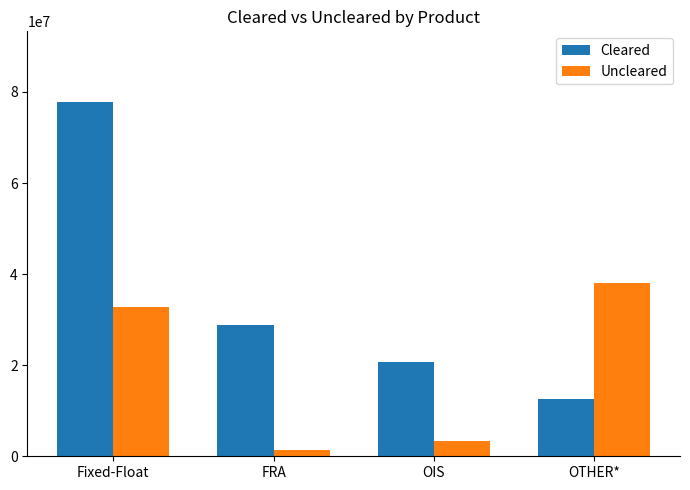

What are all the series names shown in the legend?

Cleared, Uncleared